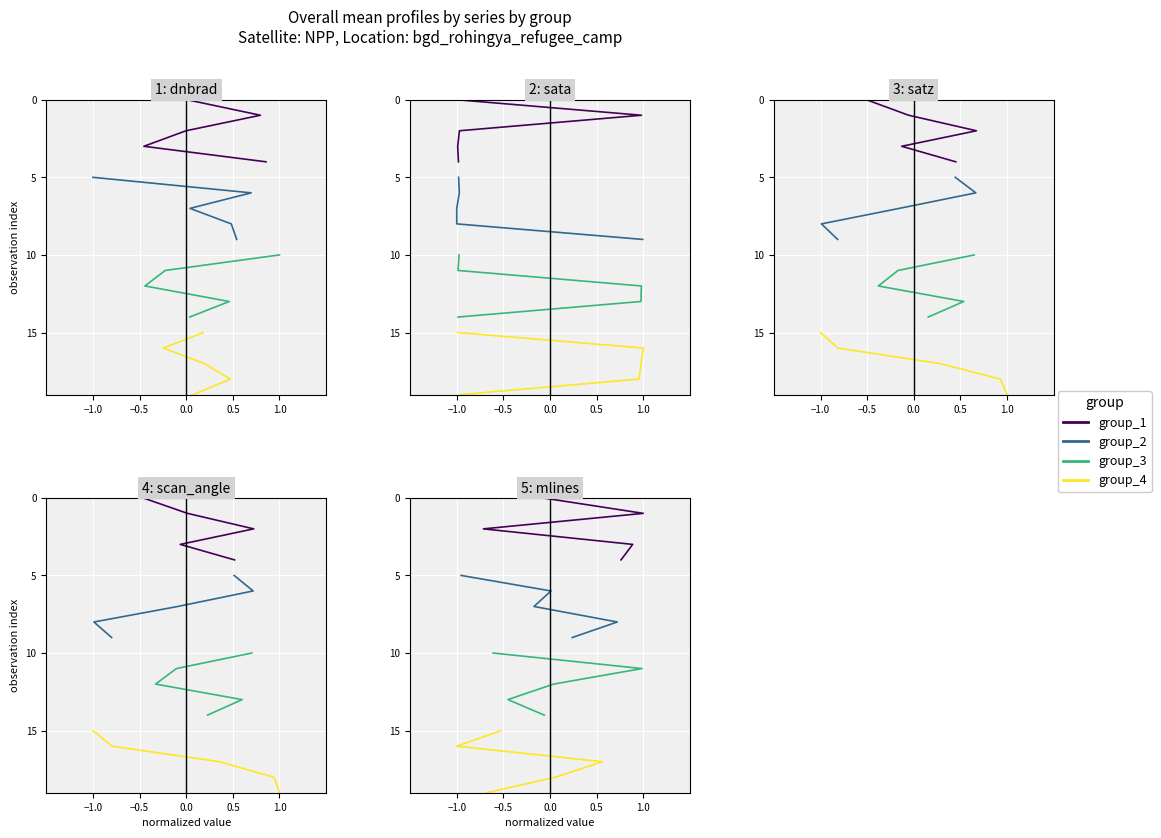

Is this an area chart (filled region under the line)?

No